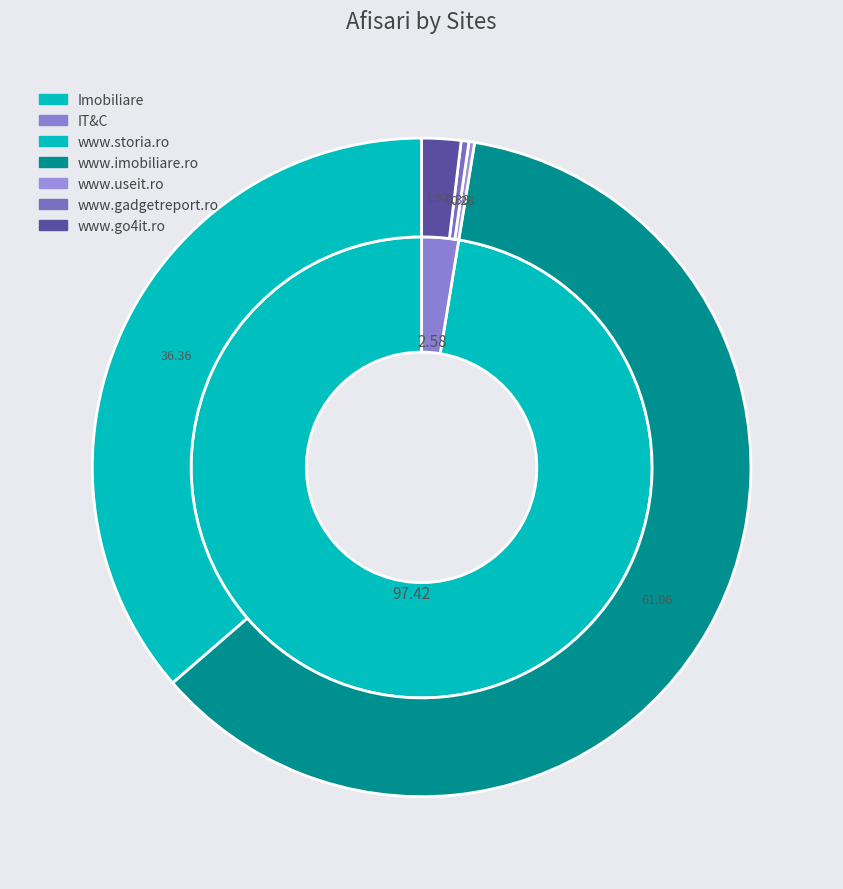

Is it true that www.gadgetreport.ro is 0% of the pie?

True